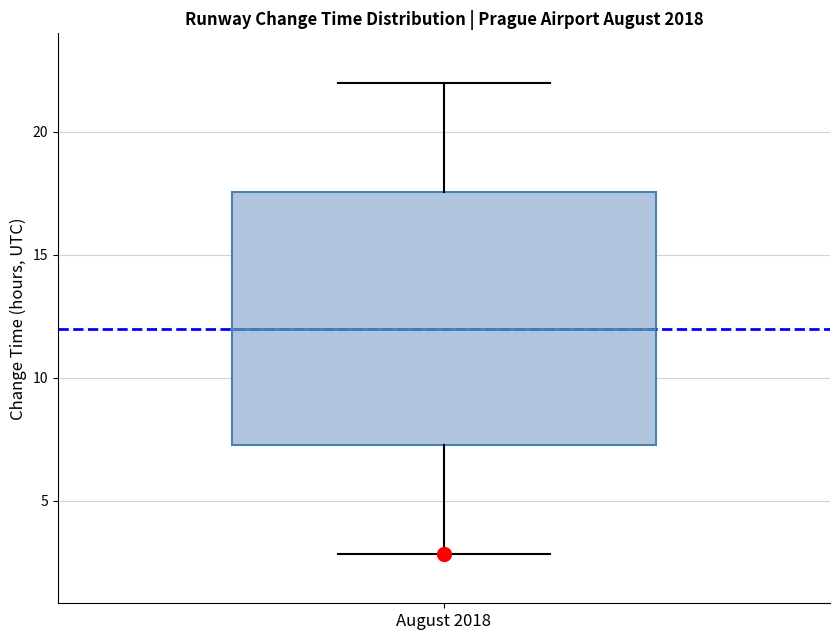

Read this box plot against the y-axis: the position of the median line, the range covered by the box, and the ends of both whiskers. The values are not printed on the chart, so give them approximately, as read against the axis.

median 12.0, box 7.5 to 17.5, whiskers 3.0 to 22.0